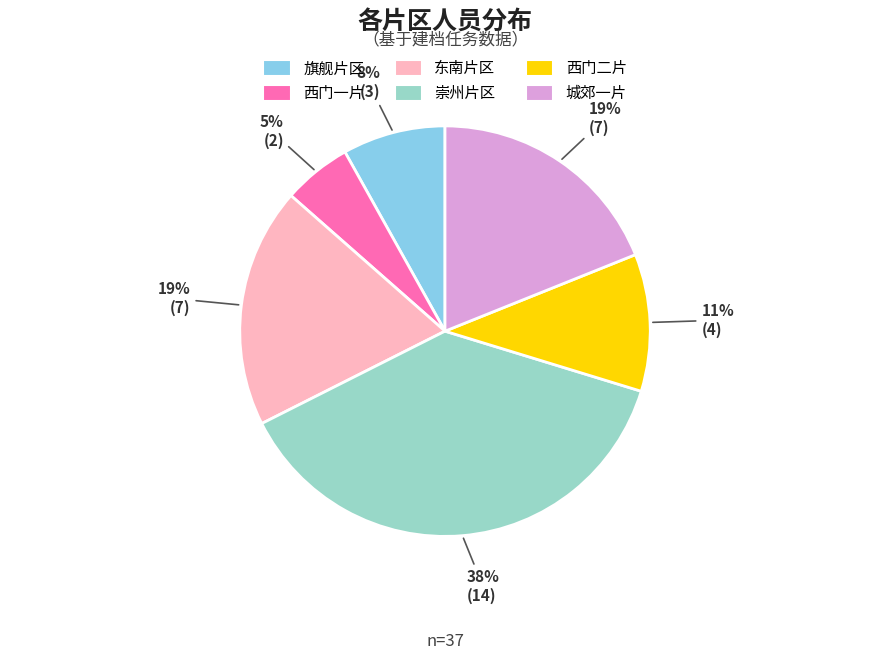

Count the number of slices in the pie.

6